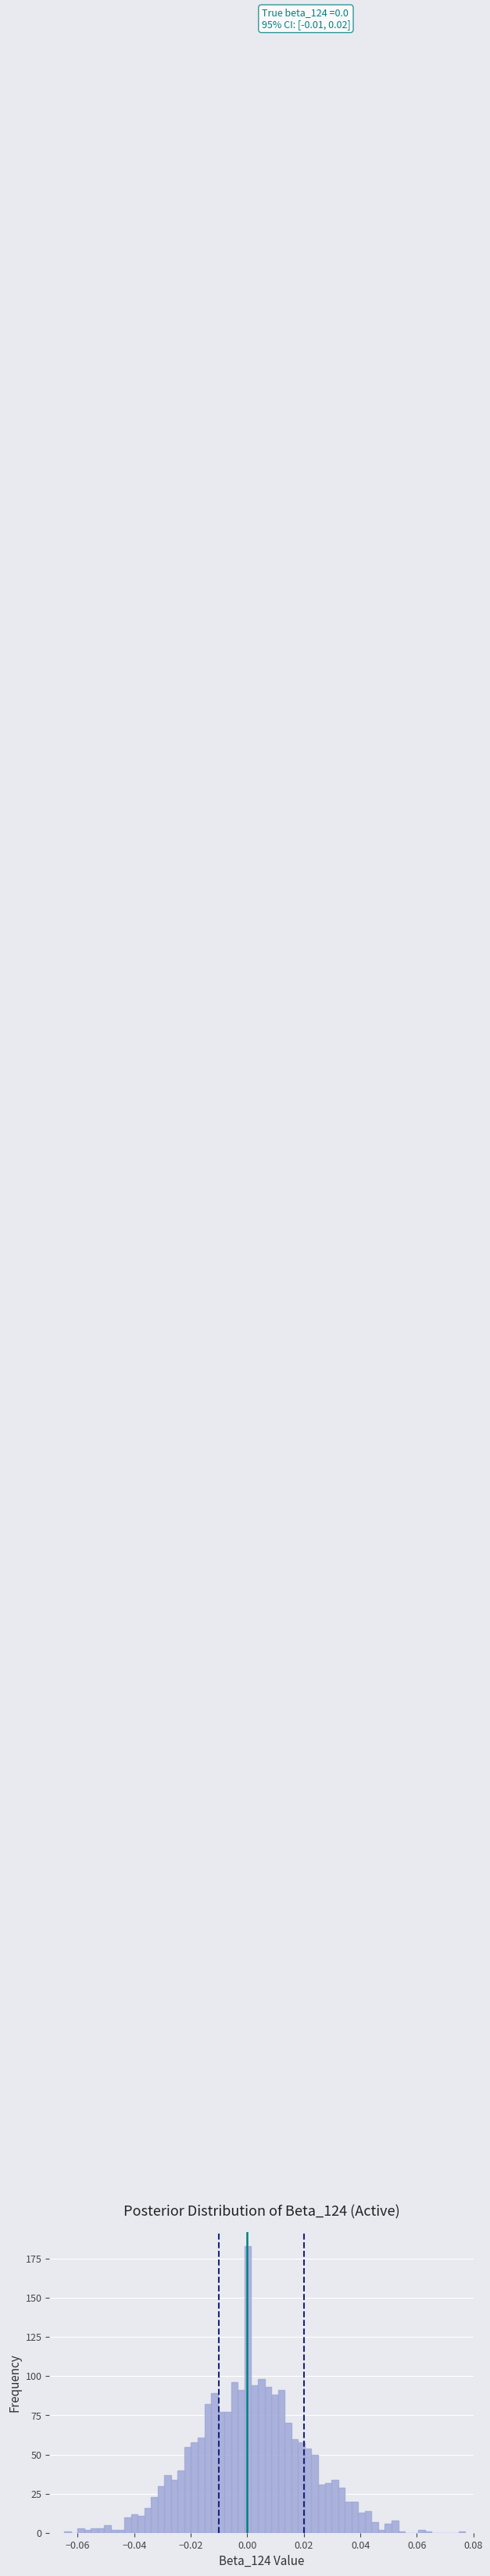

Read against the x-axis, roughly where is the centre of the tallest bar?

0.000